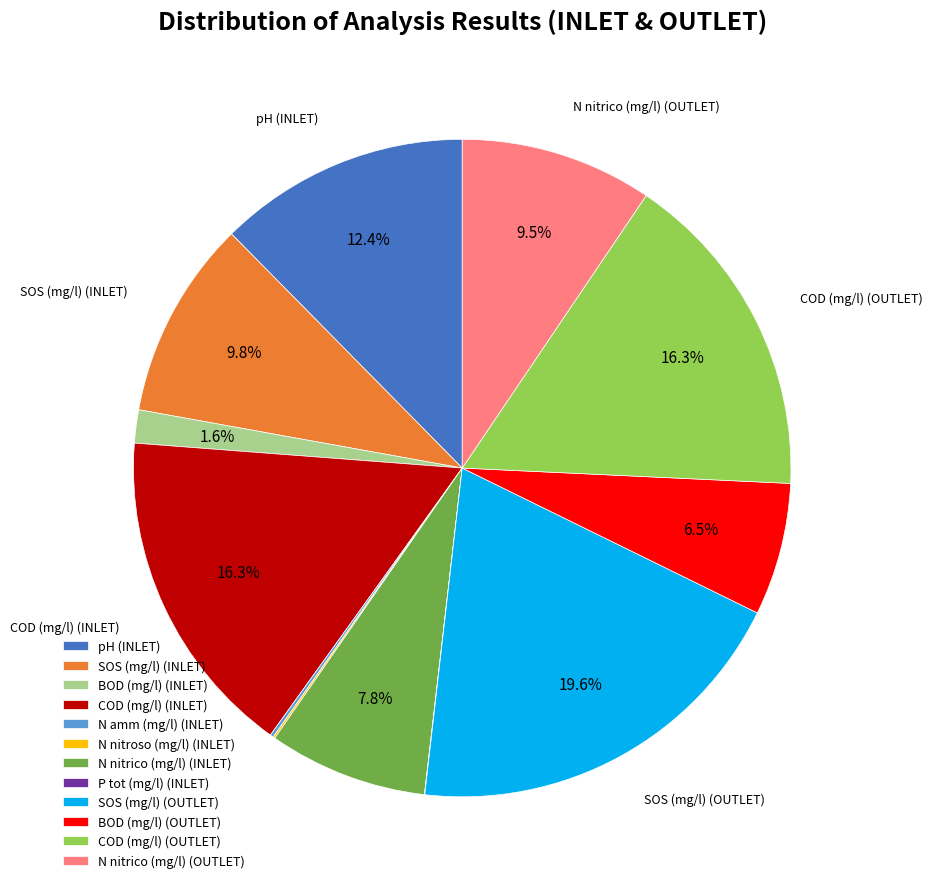

Which slice is the largest?

SOS (mg/l) (OUTLET)